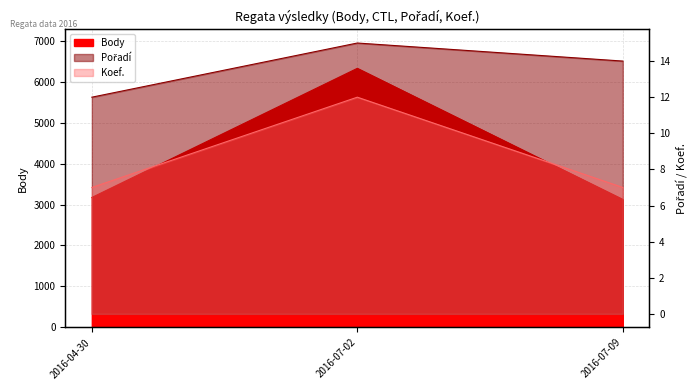

List the labels in order of Pořadí value, smallest first.

2016-04-30, 2016-07-09, 2016-07-02